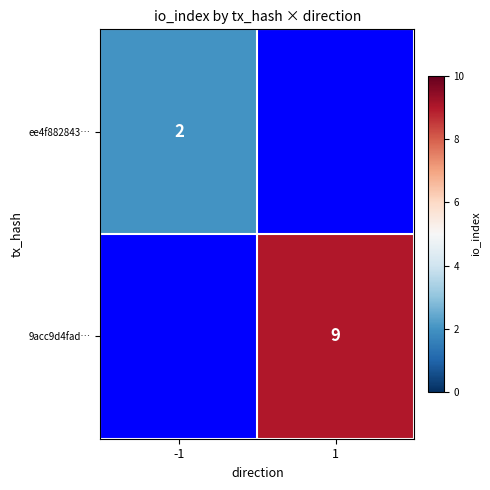

True or false: ee4f882843… has a value of 2 at -1.

True